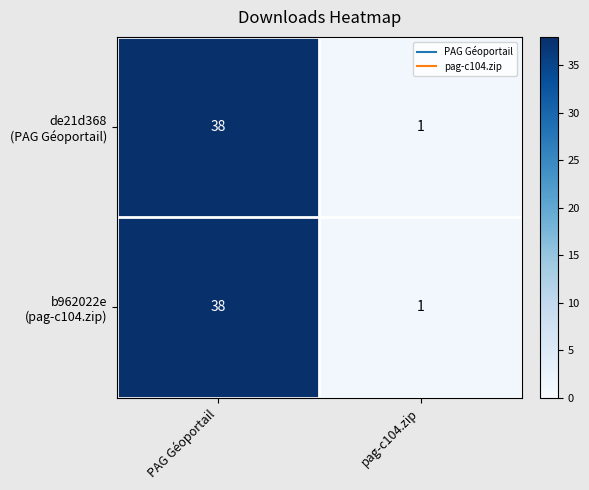

Which label corresponds to the smallest value in the chart?

pag-c104.zip